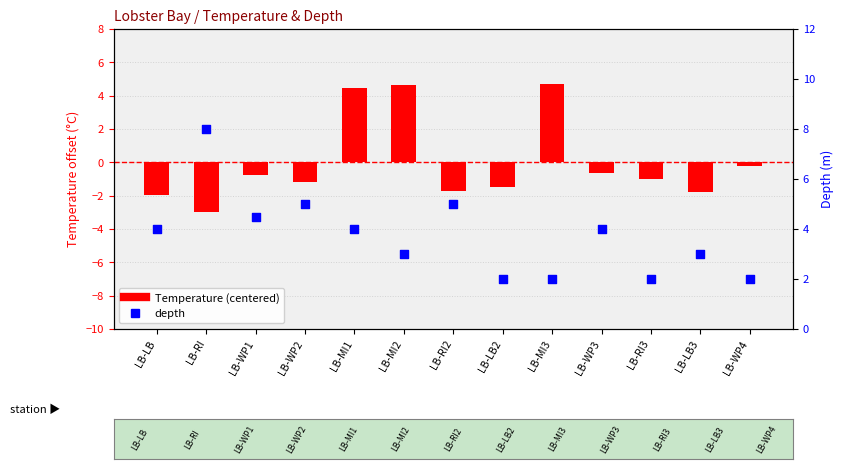

At which category is the sum across all series the highest?

LB-MI1